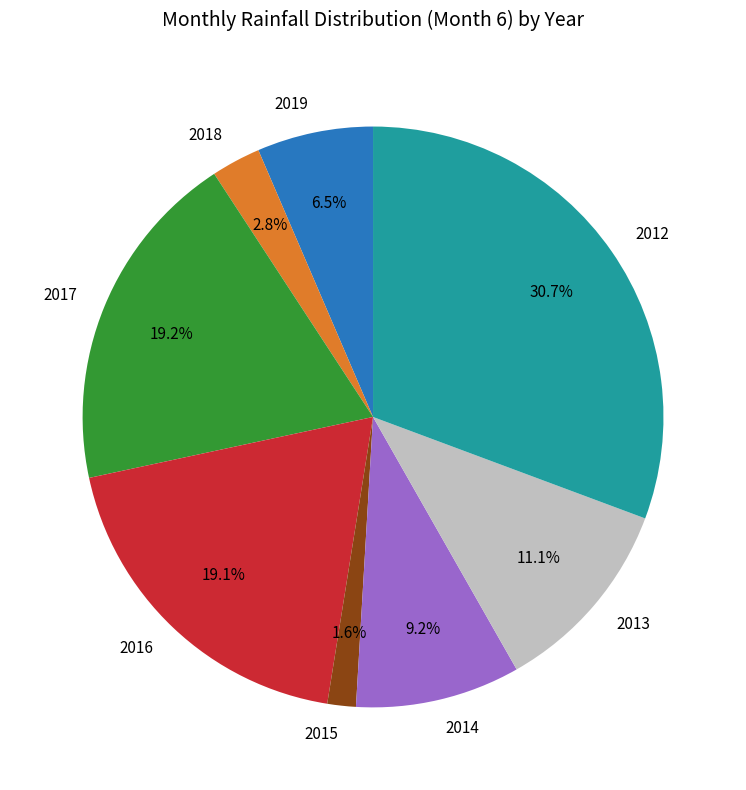

What is the ratio of the value at 2019 to the value at 2015?

4.1